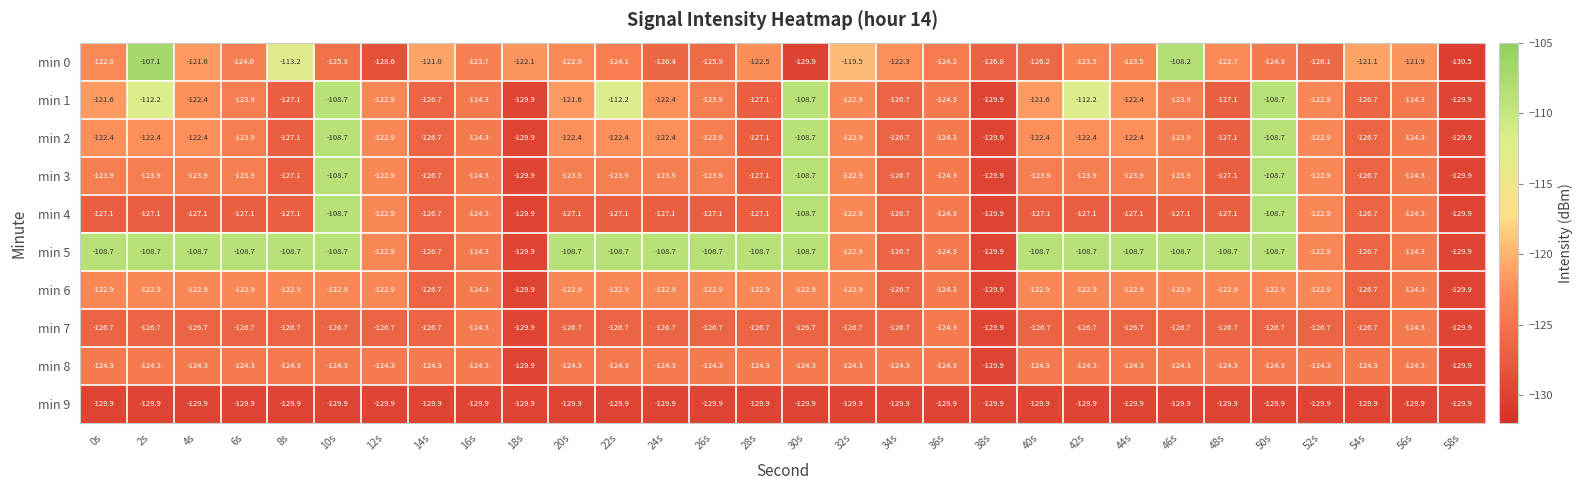

How many distinct data groups are displayed?

10